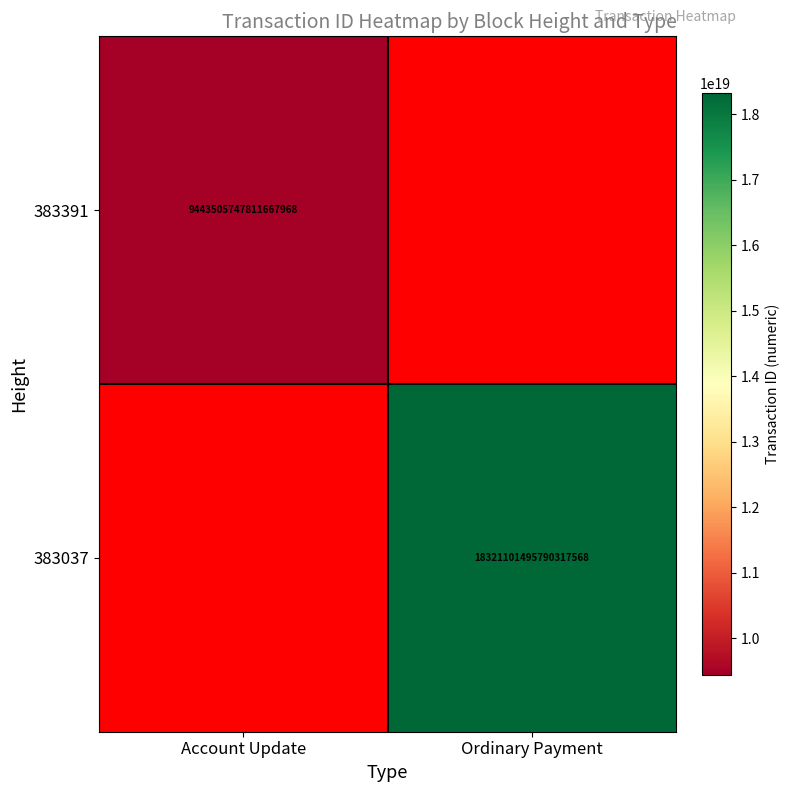

Between Ordinary Payment and Account Update, which is larger?

Account Update